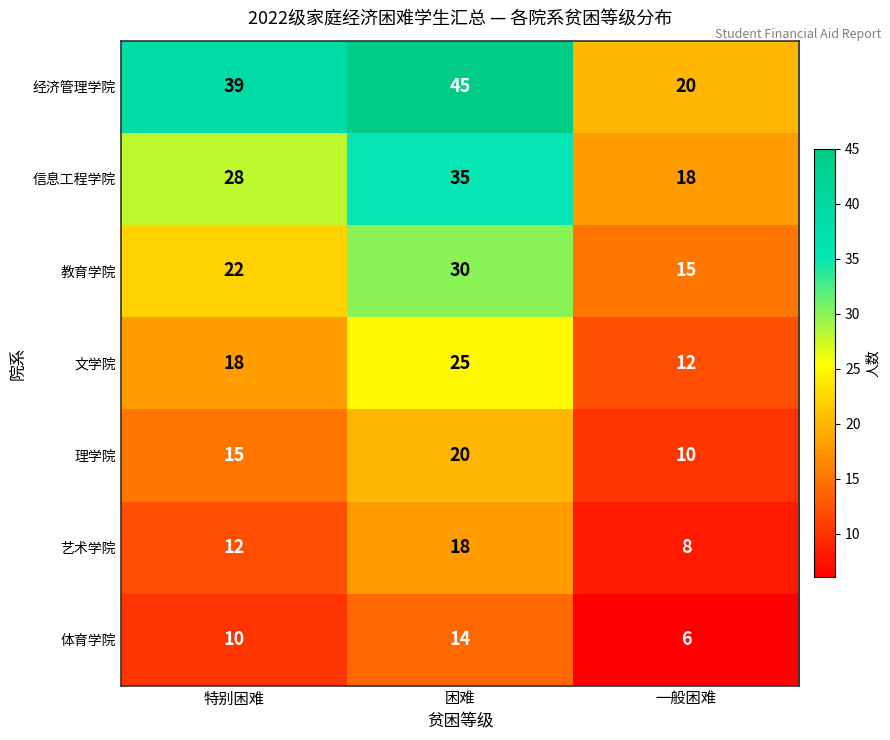

What is the maximum value shown in the chart?

45